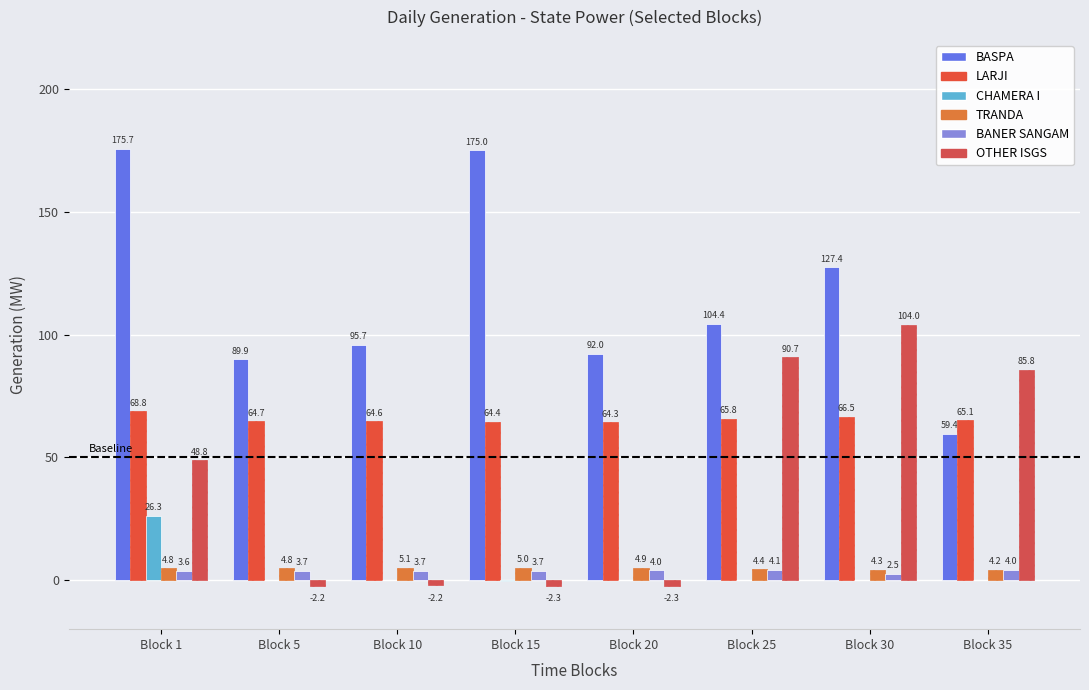

Does the chart contain stacked bars?

No